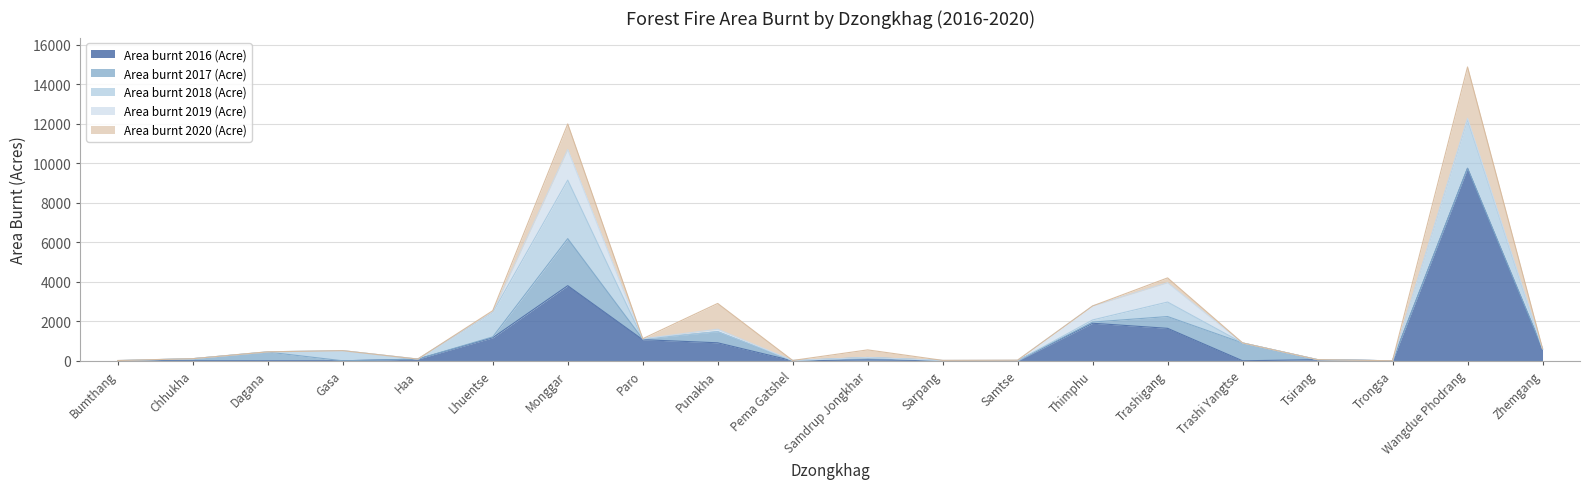

What value does the Area burnt 2019 (Acre) series have at Sarpang?

11.0